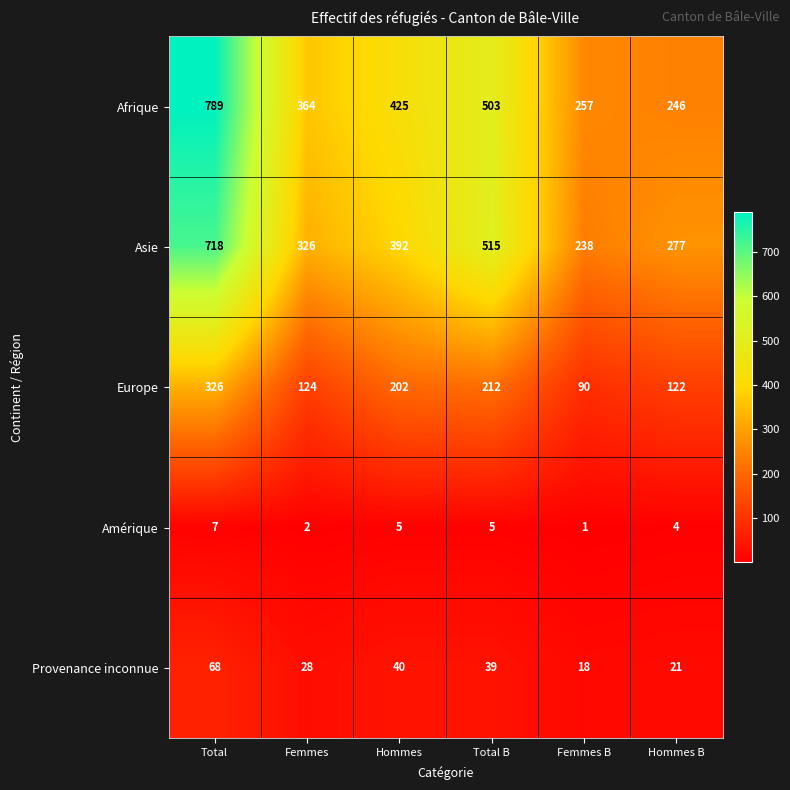

Reading left to right, list all the values displayed in this chart.

Afrique: 789	364	425	503	257	246
Asie: 718	326	392	515	238	277
Europe: 326	124	202	212	90	122
Amérique: 7	2	5	5	1	4
Provenance inconnue: 68	28	40	39	18	21